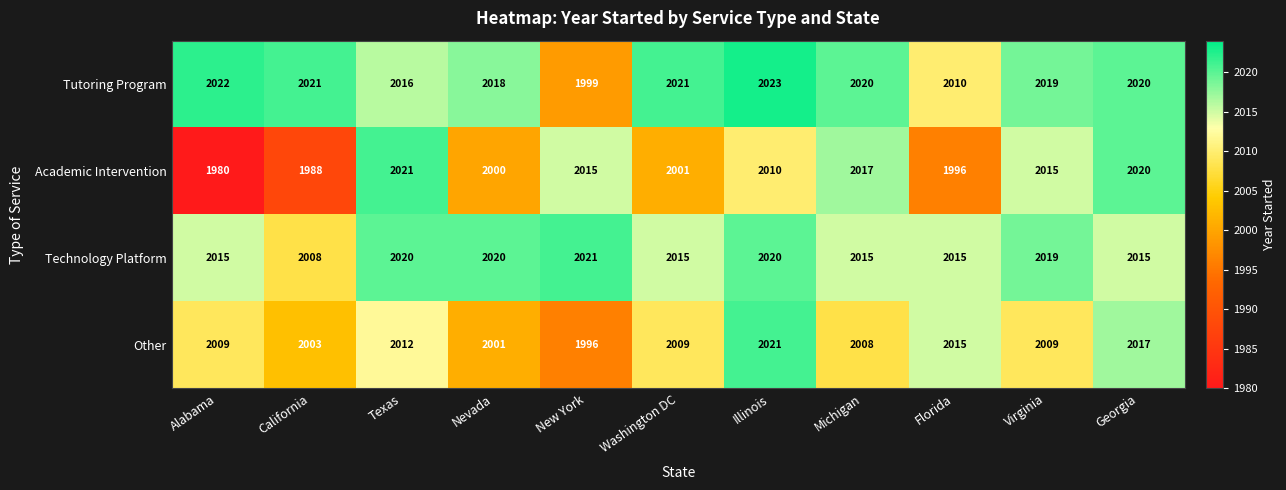

Which label corresponds to the largest value in the chart?

Illinois